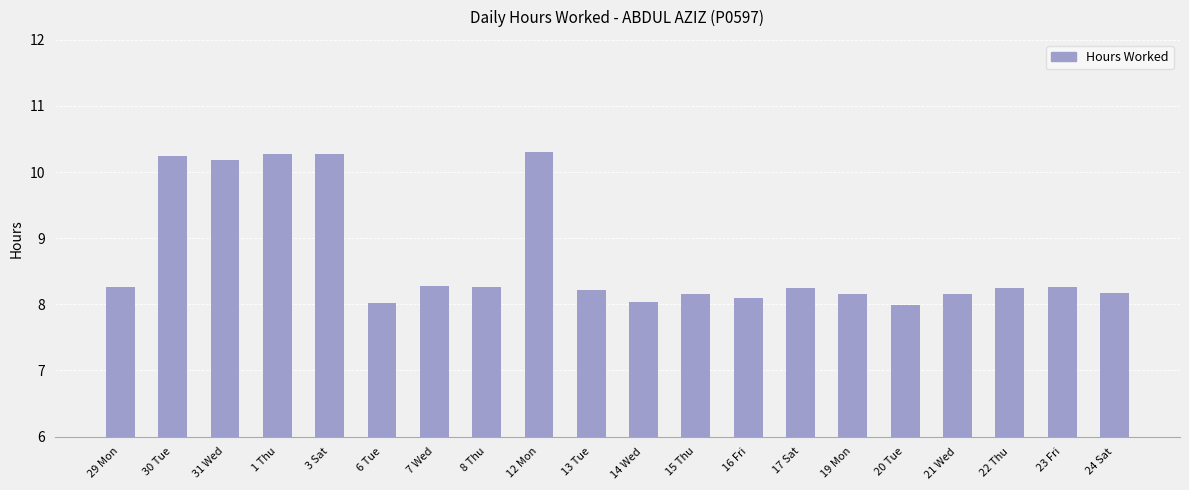

What is the value of the 8th bar from the left?

8.3